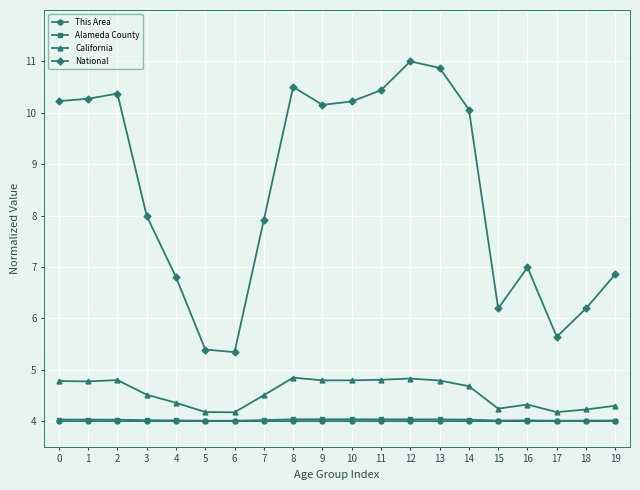

Which series has the largest range (max minus min)?

National